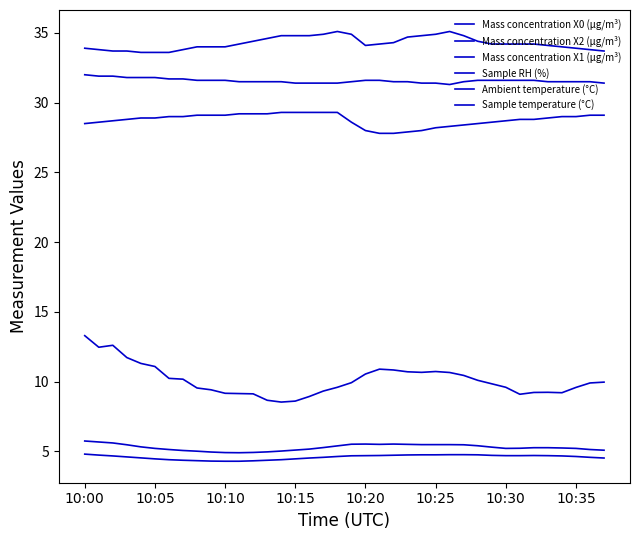

How many lines are shown in the chart?

6